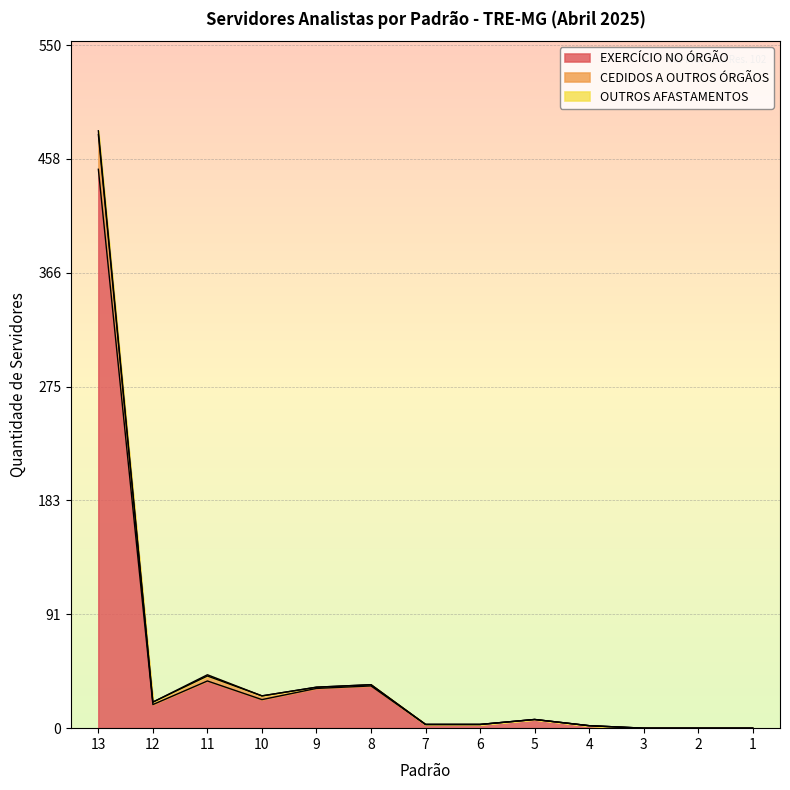

At which label does EXERCÍCIO NO ÓRGÃO reach its peak?

13